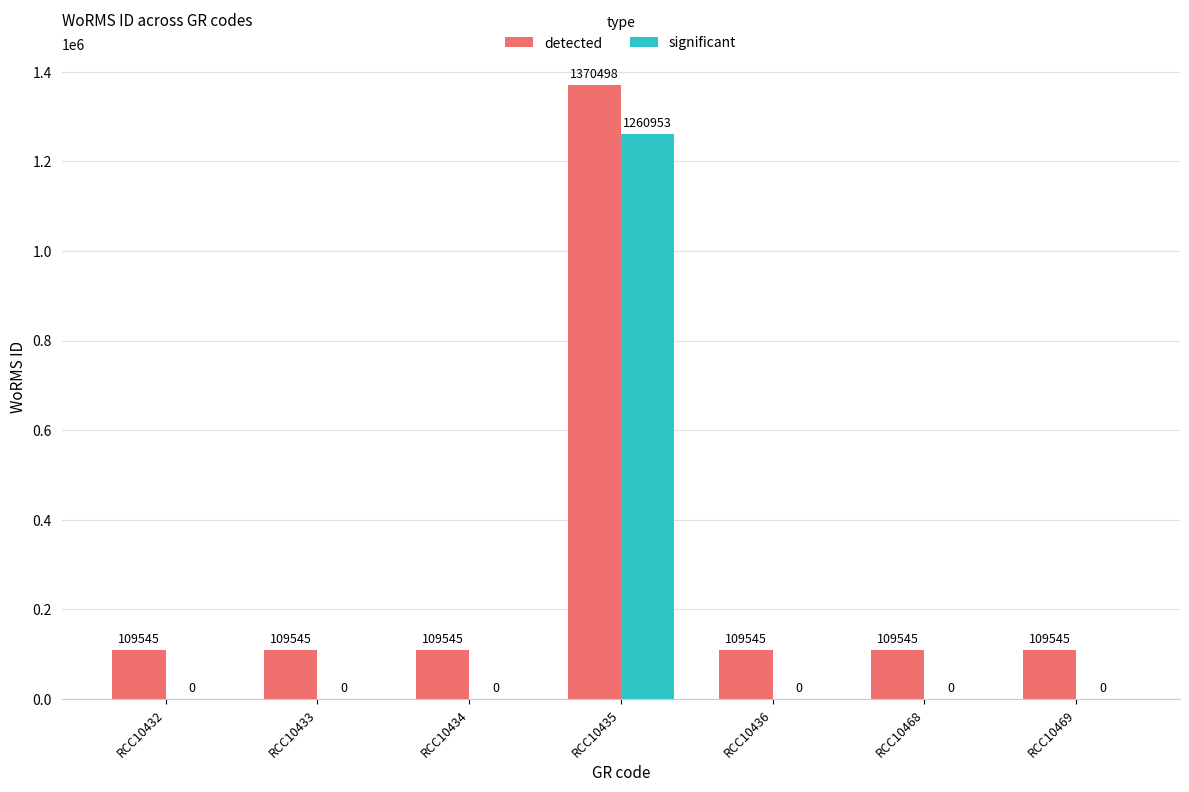

True or false: detected has a value of 109545 at RCC10469.

True